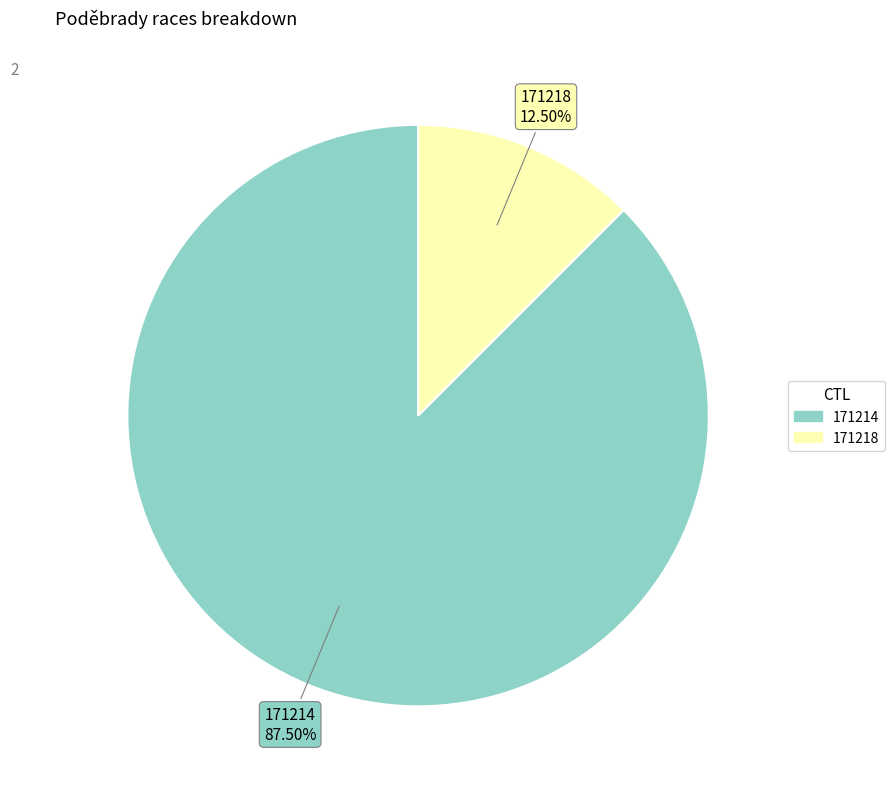

What portion of the pie excludes 171214?

12.5%